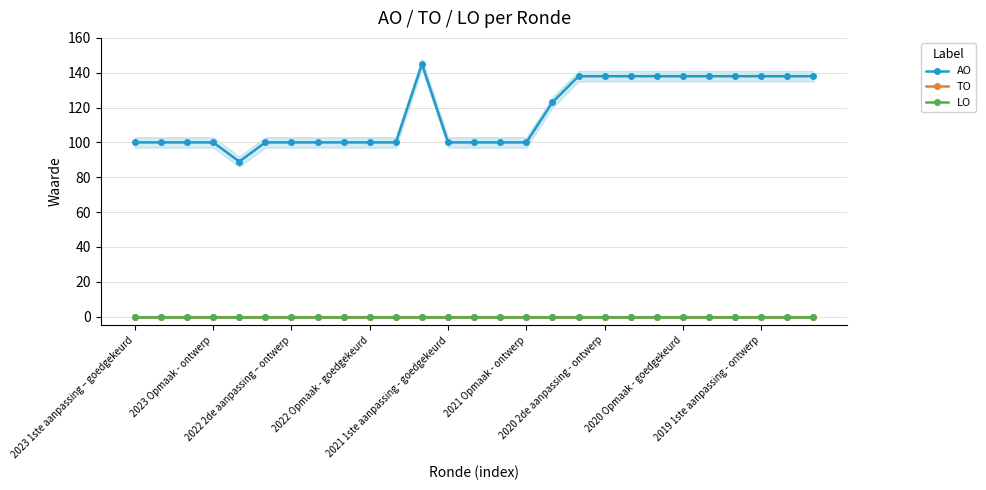

True or false: TO and AO cross at least once.

False